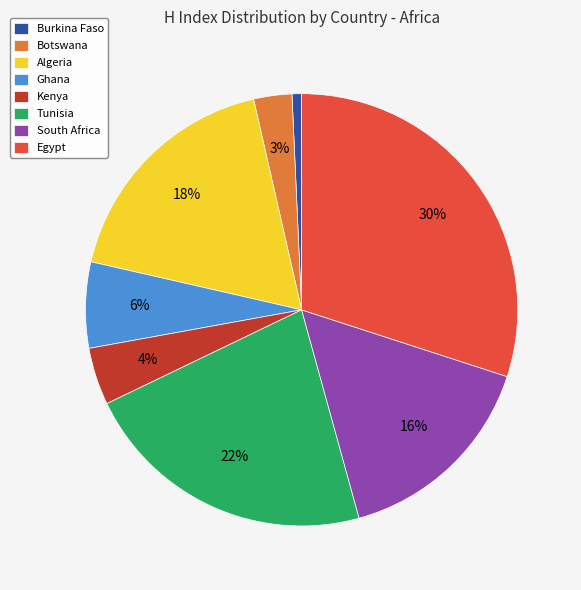

Is the sum of Burkina Faso and Botswana greater than half?

No